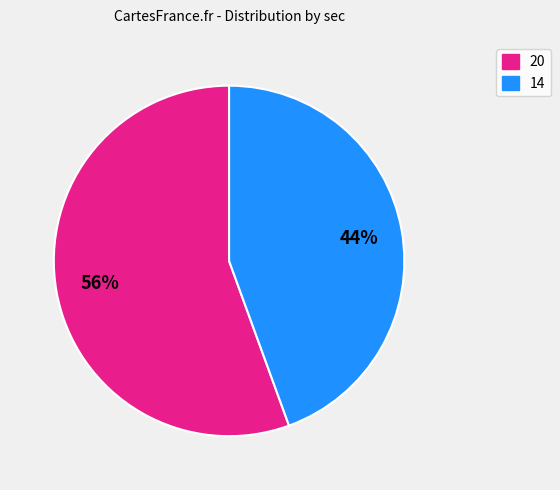

Which has a higher value, 20 or 14?

20